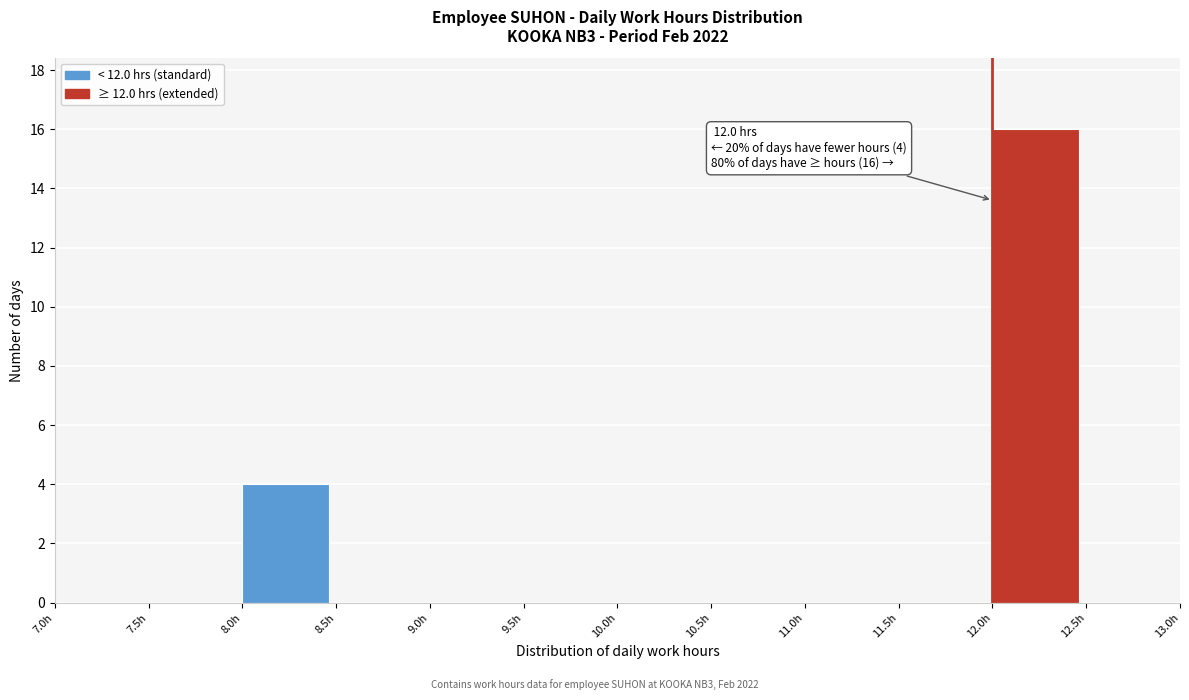

Which range on the x-axis has the tallest bar?

12.0 to 12.5